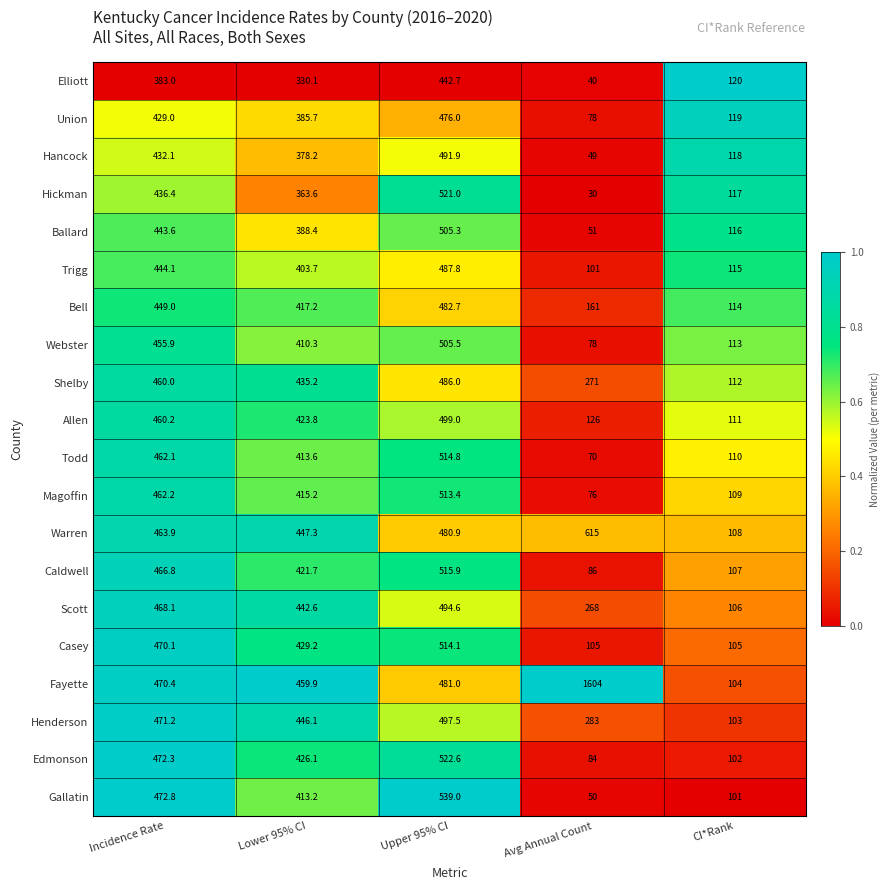

At which category does the chart reach its minimum across all series?

Avg Annual Count